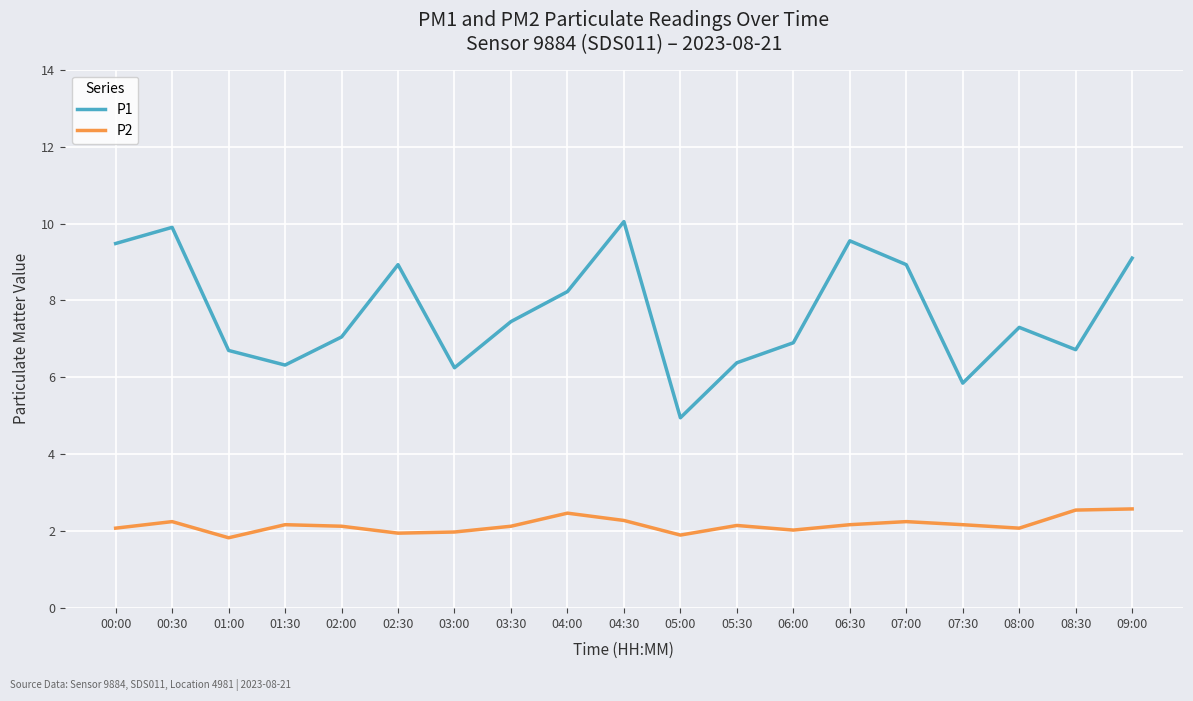

True or false: P1 and P2 cross at least once.

False